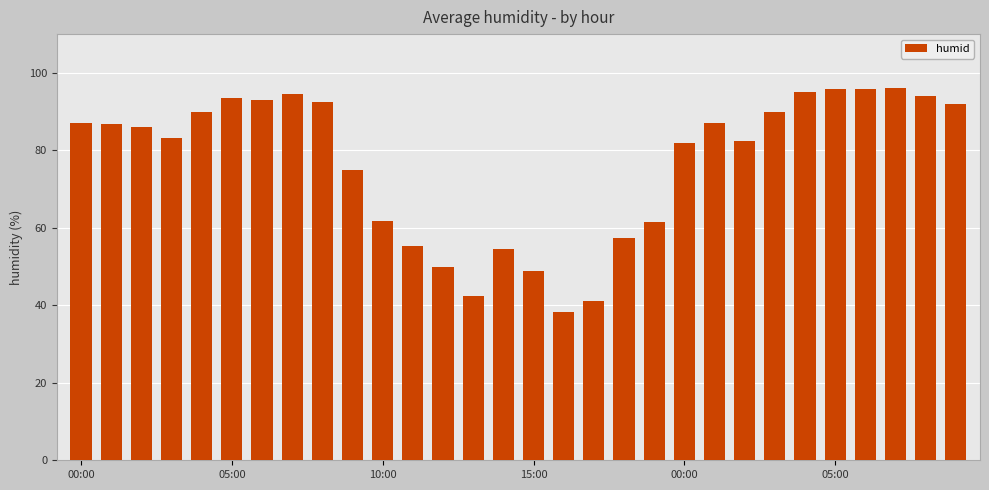

What is the value of the 21st bar from the left?

81.8